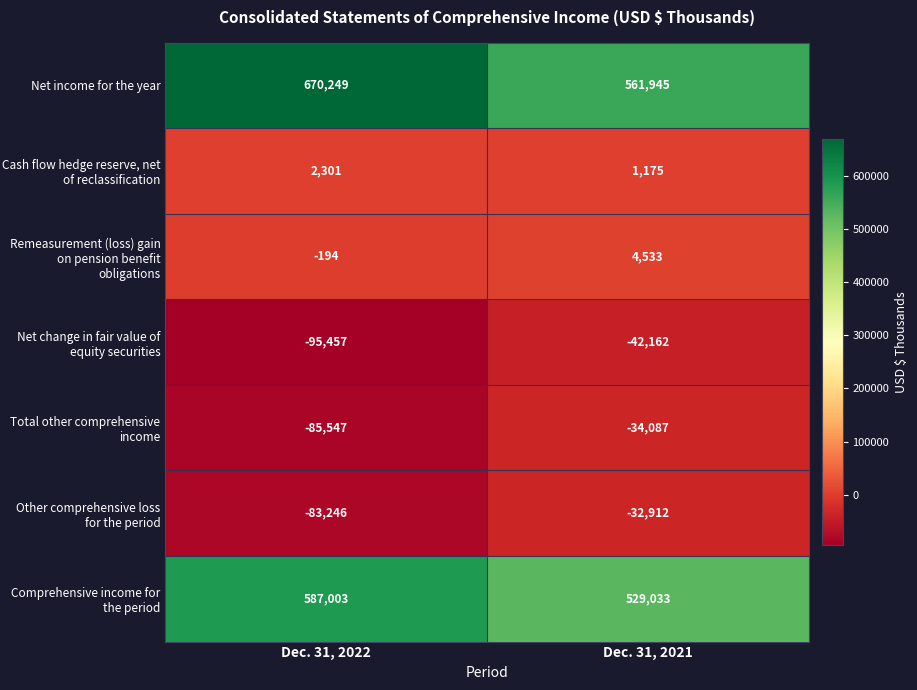

Which series changed the most between Dec. 31, 2022 and Dec. 31, 2021?

row_0